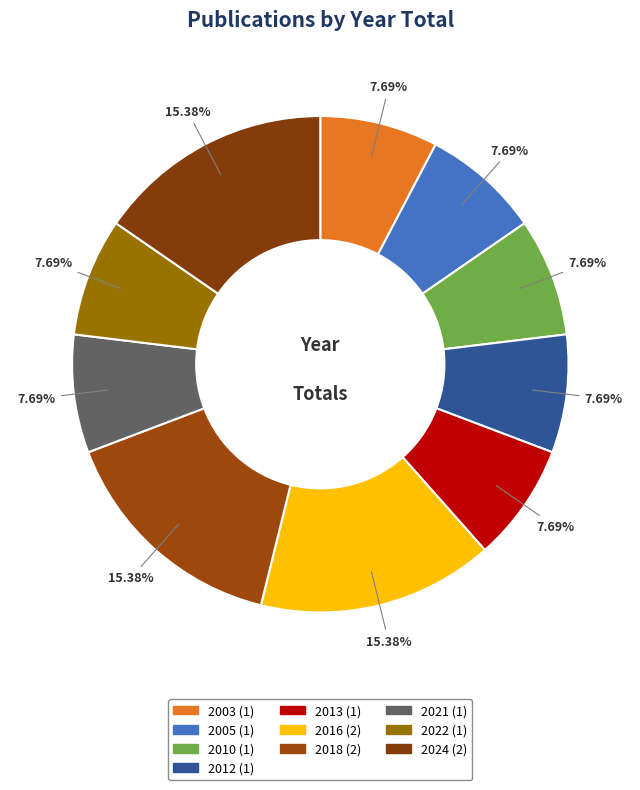

Which category has the smallest portion of the pie?

2003